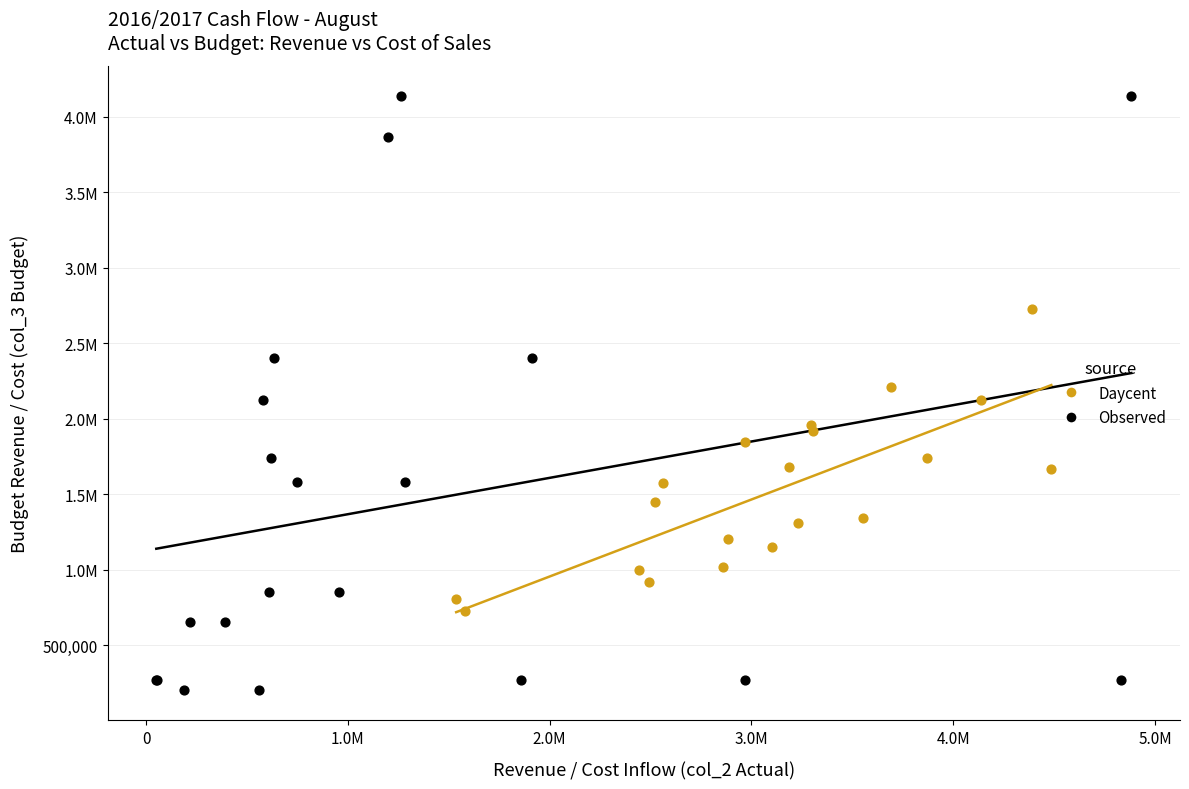

What are all the series names shown in the legend?

Daycent, Observed